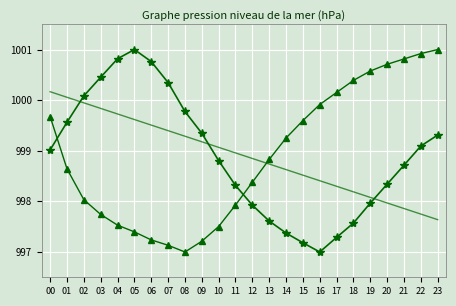

What is the spread (max minus min) of values at 13?

1.2